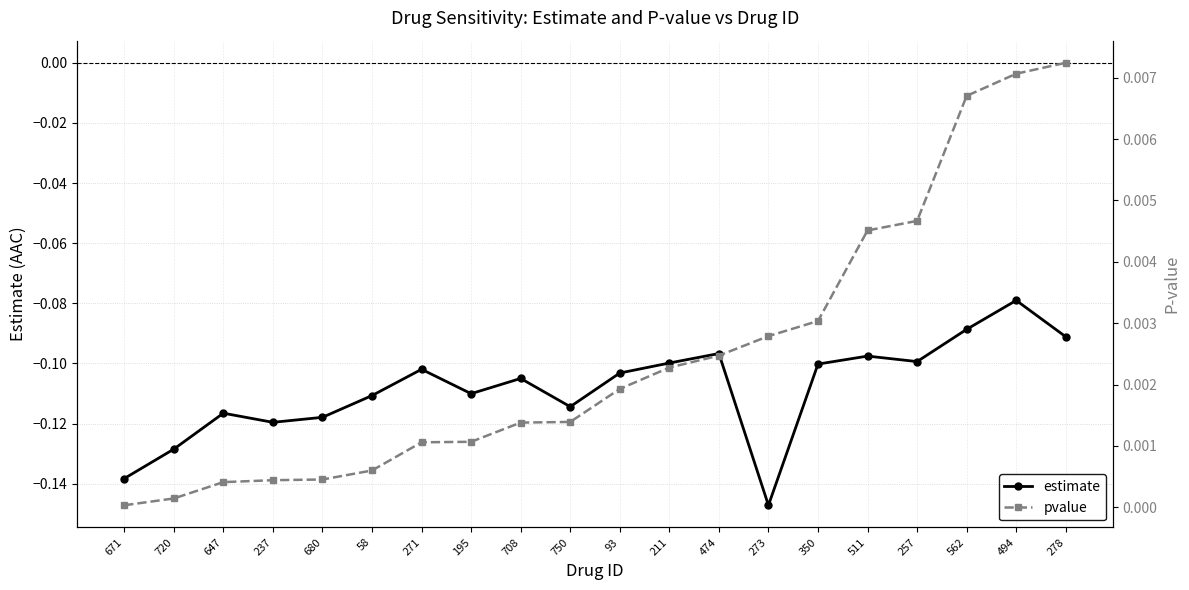

Reading right to left, extract all data points from this chart.

estimate: -0.1	-0.1	-0.1	-0.1	-0.1	-0.1	-0.1	-0.1	-0.1	-0.1	-0.1	-0.1	-0.1	-0.1	-0.1	-0.1	-0.1	-0.1	-0.1	-0.1
pvalue: 0.0	0.0	0.0	0.0	0.0	0.0	0.0	0.0	0.0	0.0	0.0	0.0	0.0	0.0	0.0	0.0	0.0	0.0	0.0	0.0